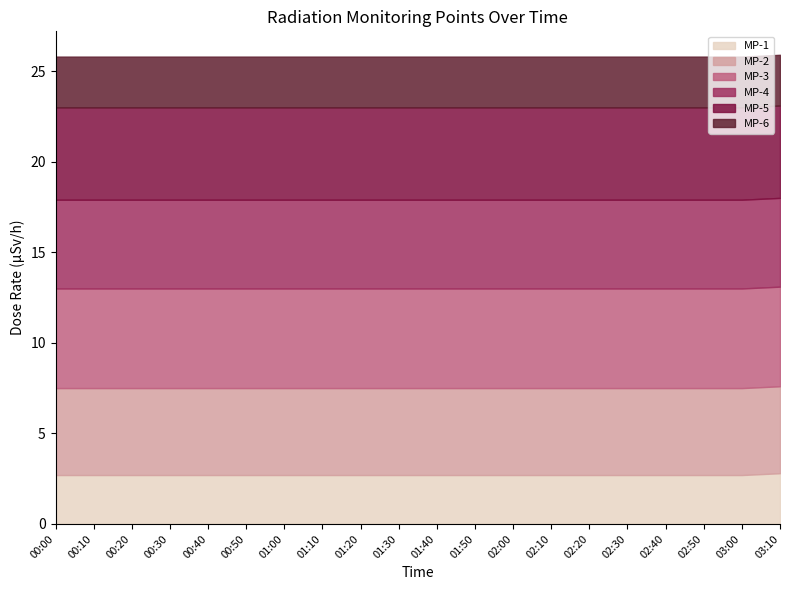

Which category has the lowest value across all series?

00:00